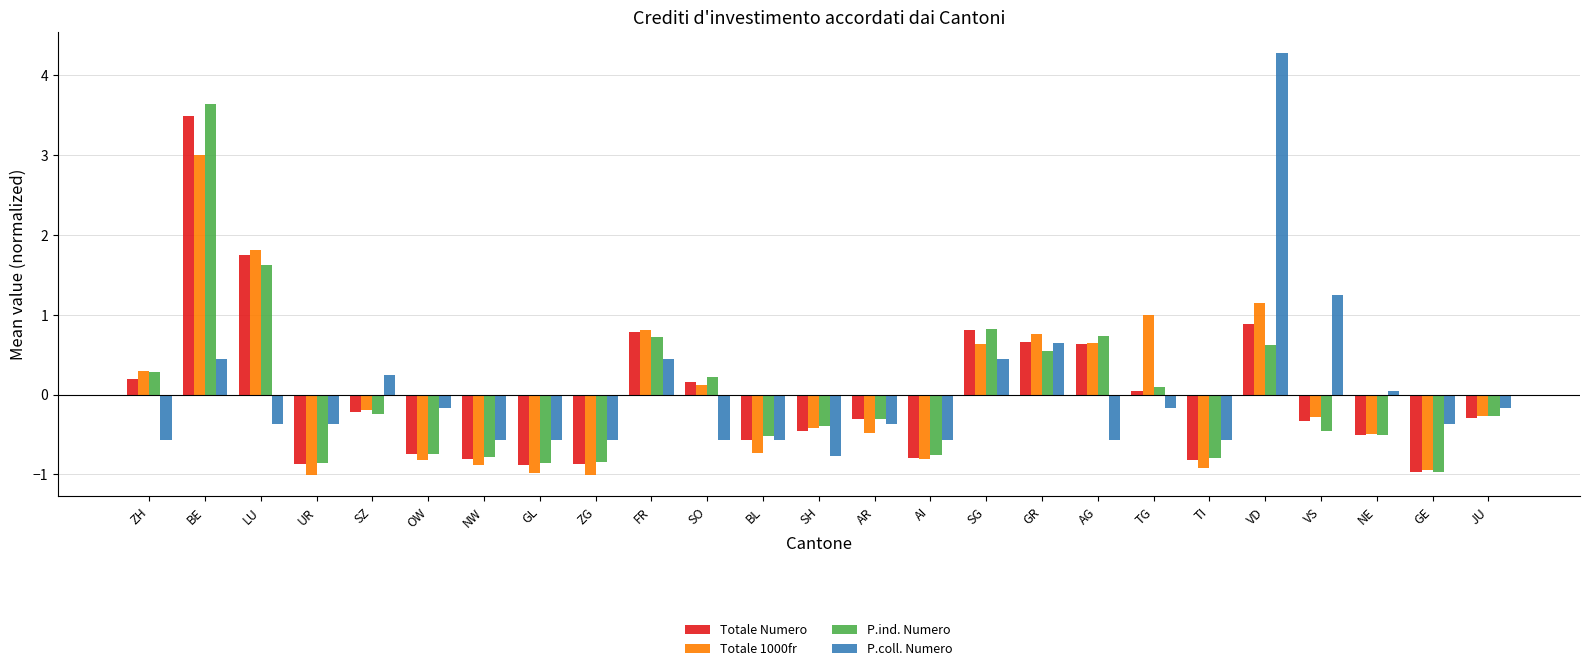

The Totale Numero series shows 0.4 at AG. True or false?

False